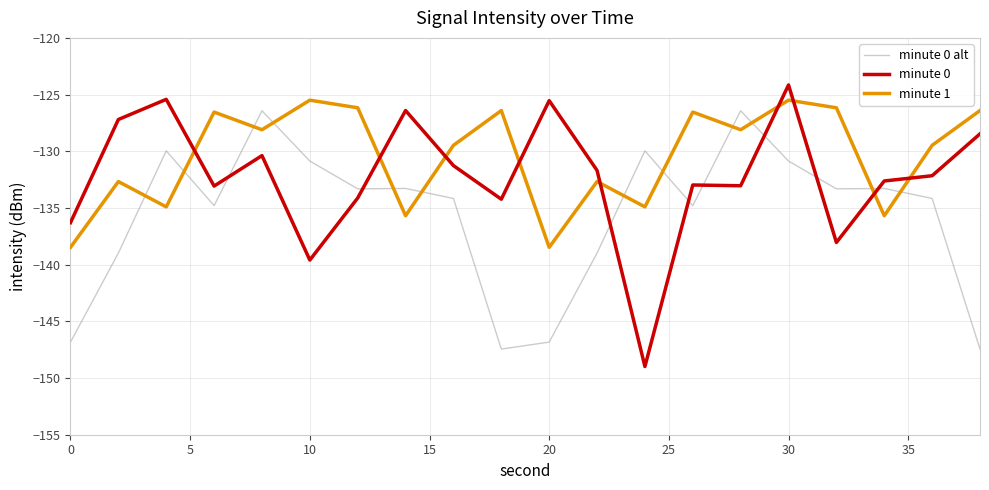

What is the average value of the minute 0 alt series?

-135.6